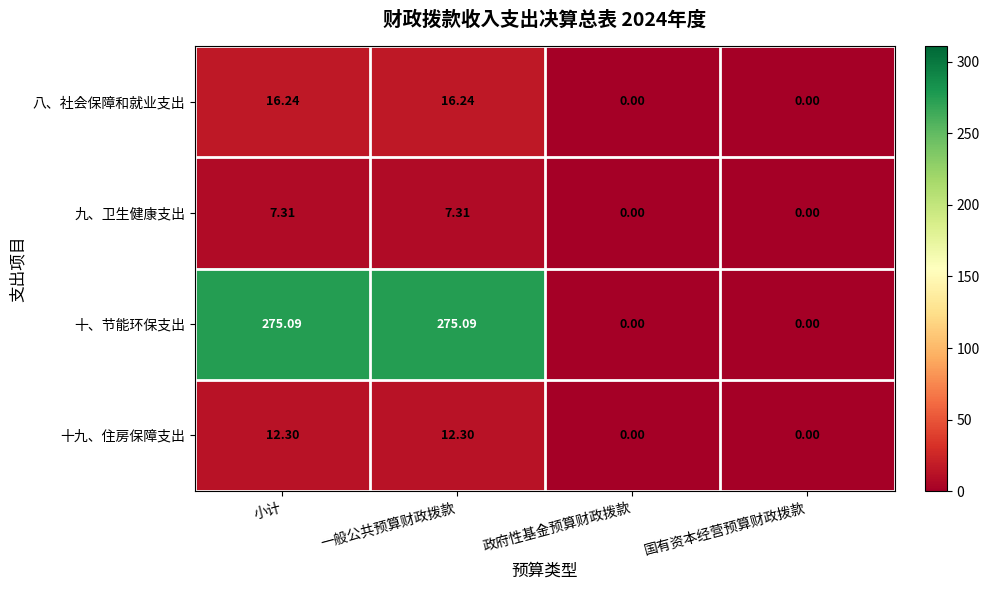

Count the number of categories in the chart.

4